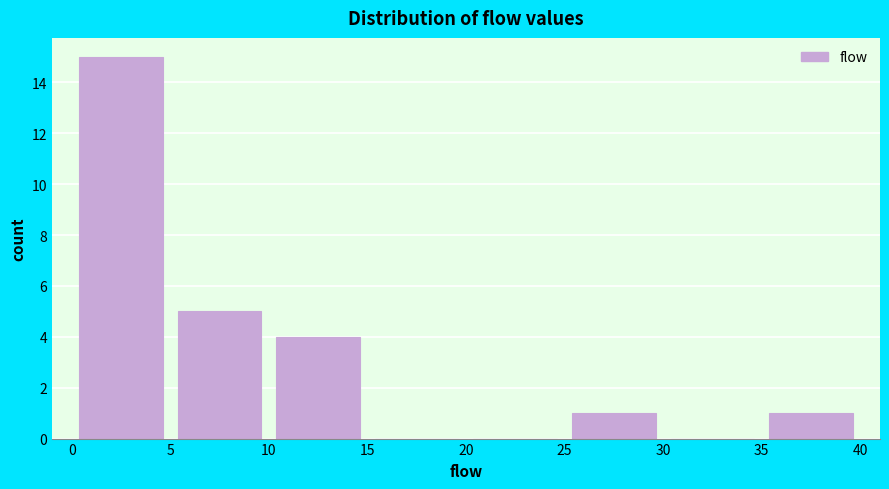

How tall is the bar that spans 10 to 15 on the x-axis? The values are not printed on the chart, so give them approximately, as read against the axis.

4